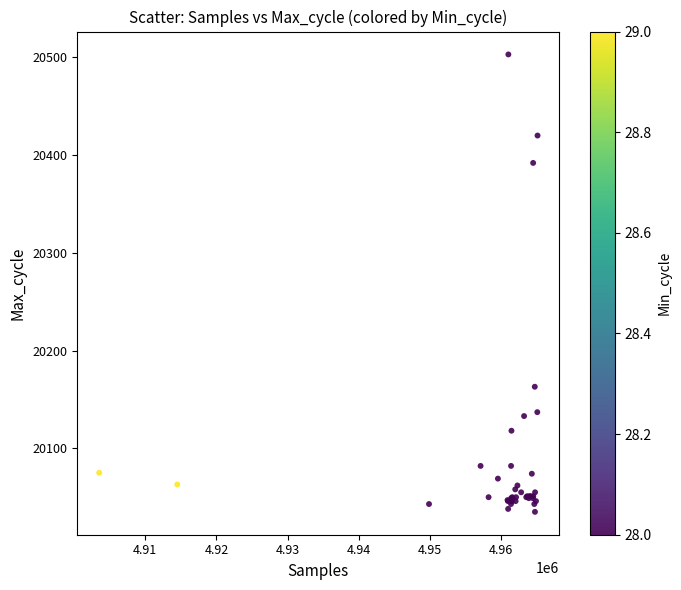

What Y value in the scatter plot is closest to 20269?

20163